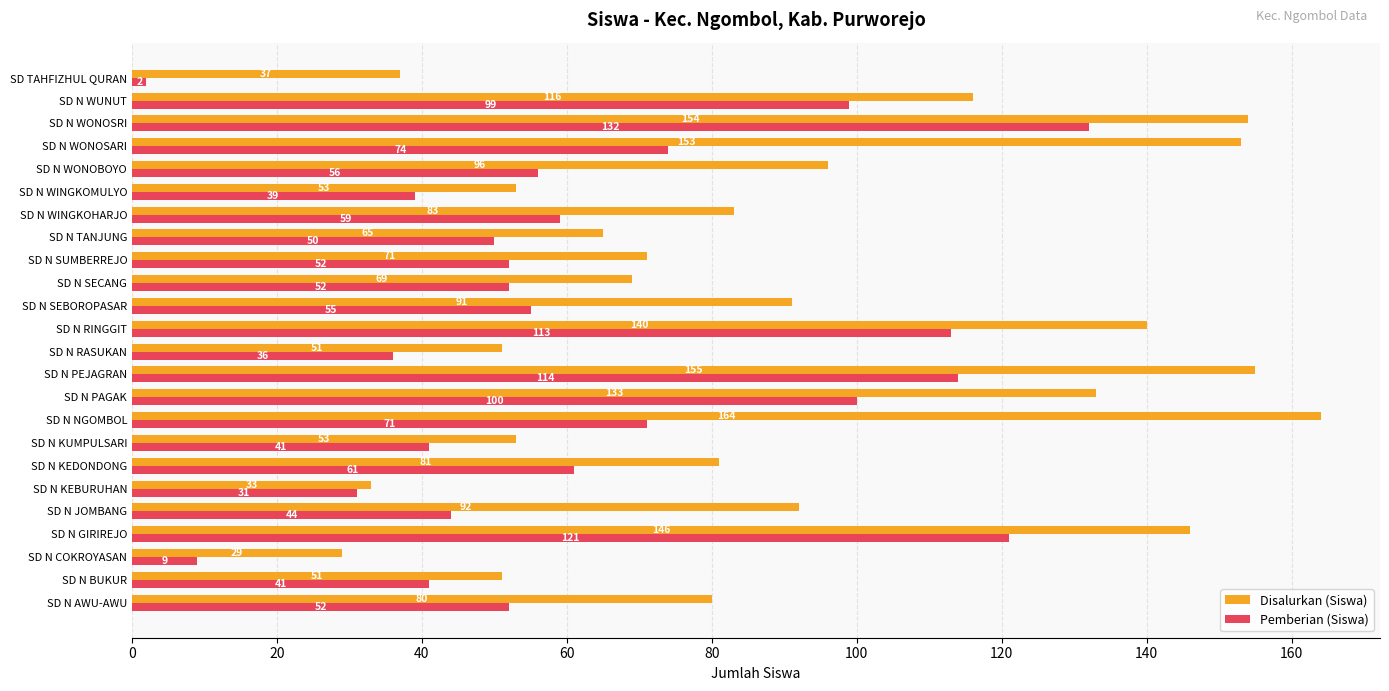

At which label is Pemberian (Siswa) closest to 67?

SD N NGOMBOL